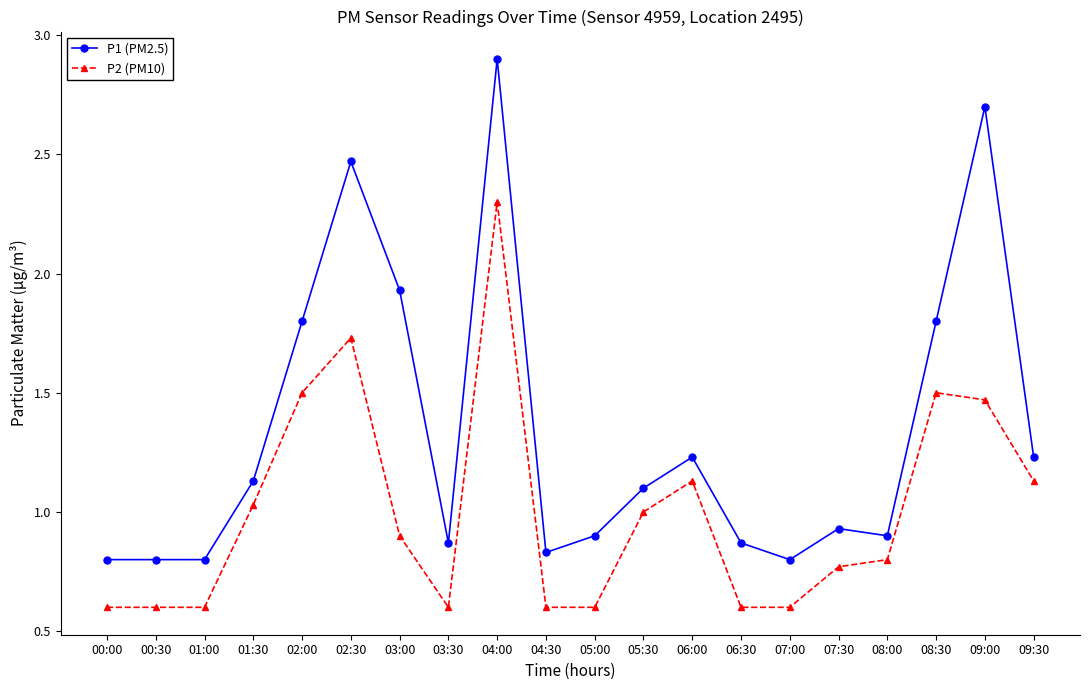

What is the label of the 14th point from the right?

03:00